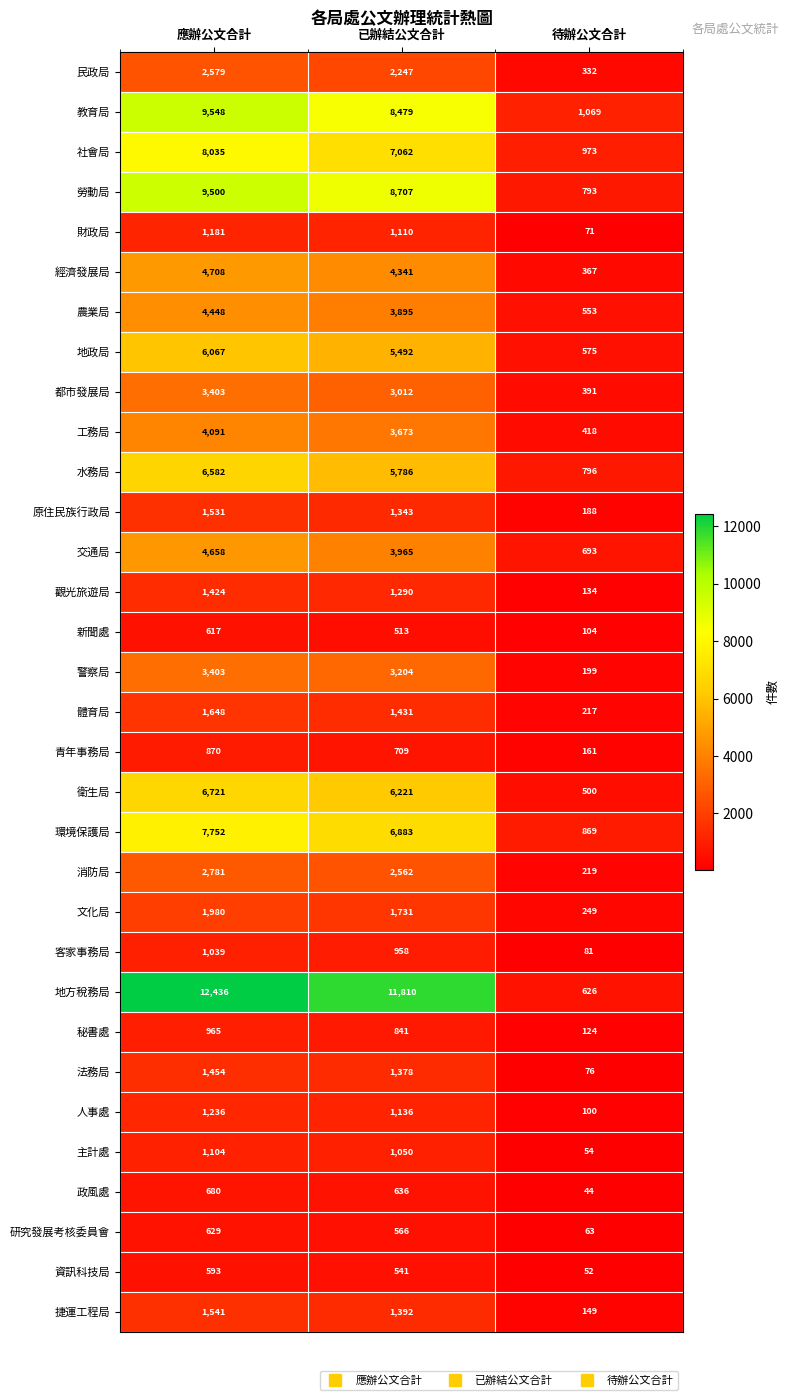

Where is 政風處 nearest to the value 362?

已辦結公文合計